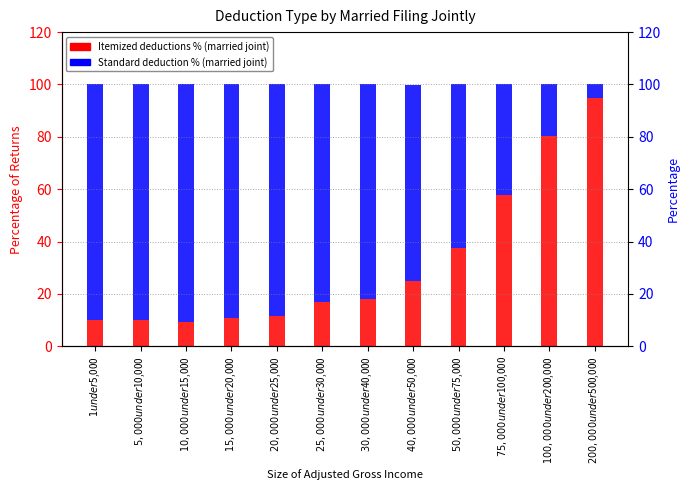

Rank the series by their maximum value, from lowest to highest.

Standard deduction % (married joint), Itemized deductions % (married joint)